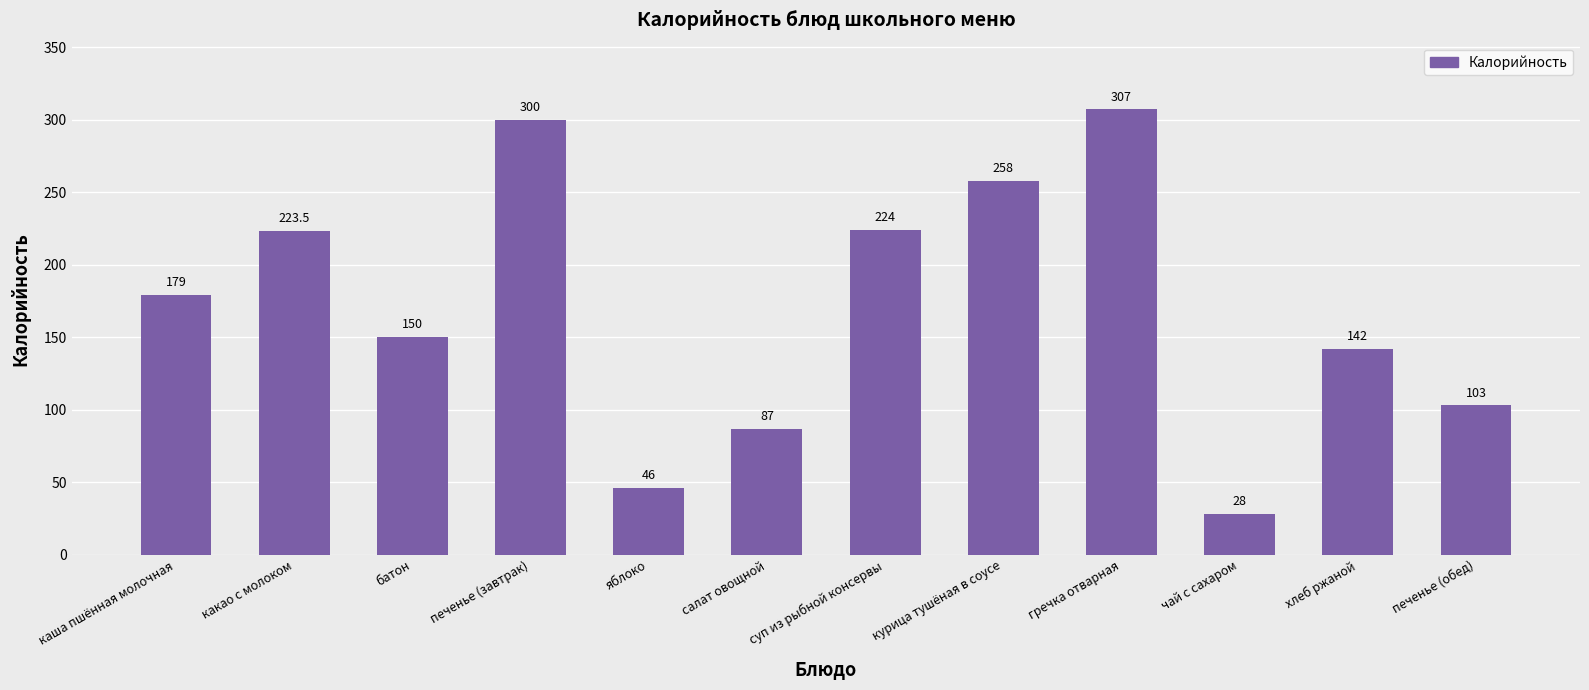

What is the maximum value shown in the chart?

307.0